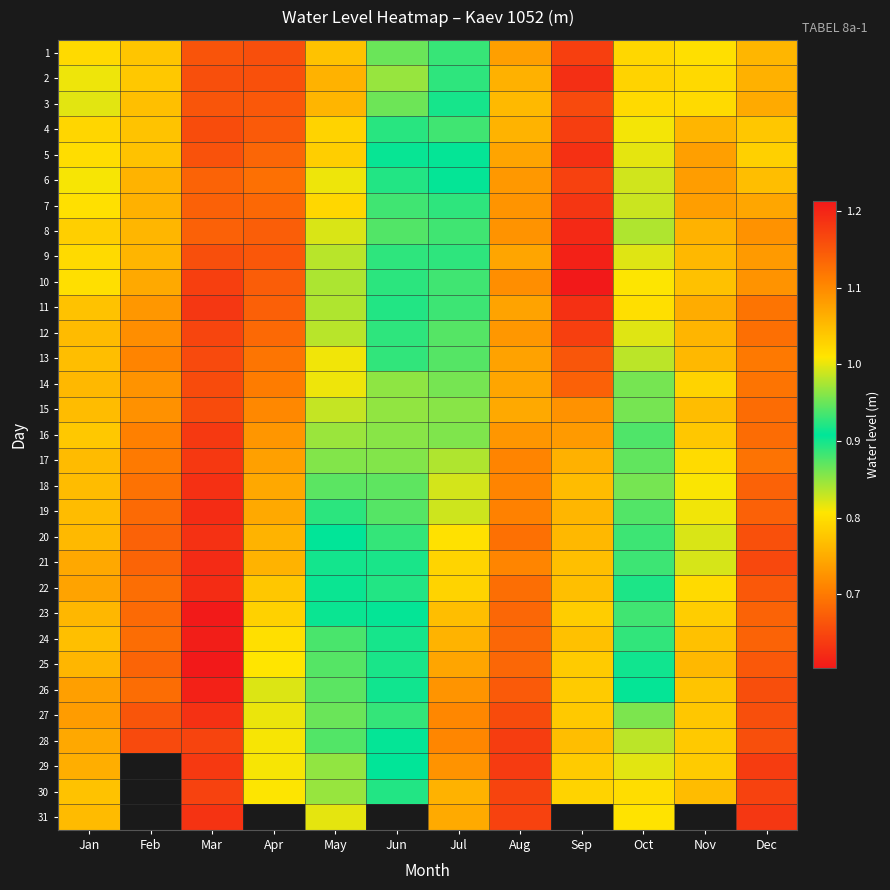

What is the spread (max minus min) of values at Dec?

0.2